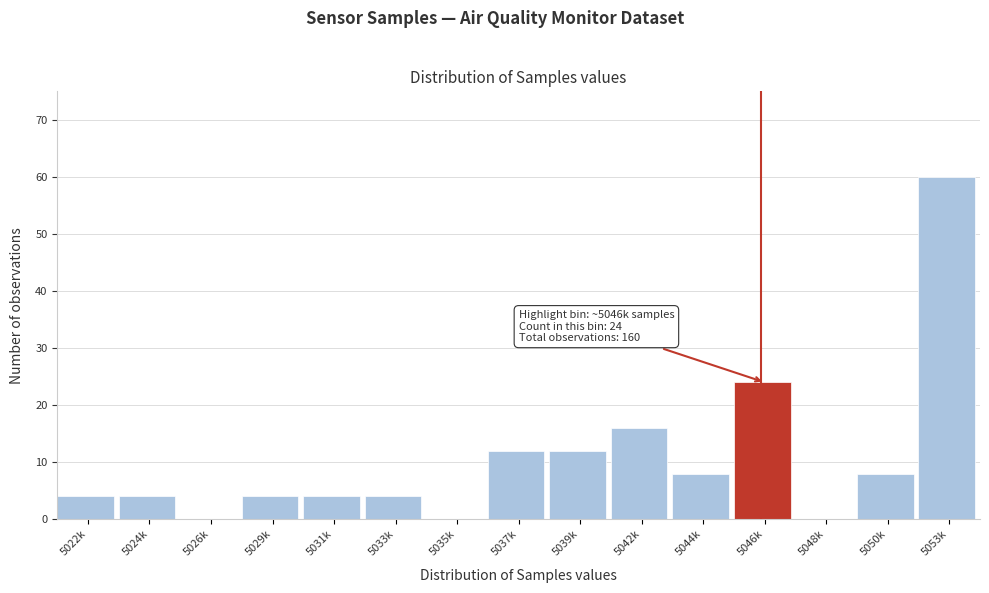

Reading left to right, extract all data points from this chart.

5022k=4	5024k=4	5026k=0	5029k=4	5031k=4	5033k=4	5035k=0	5037k=12	5039k=12	5042k=16	5044k=8	5046k=24	5048k=0	5050k=8	5053k=60